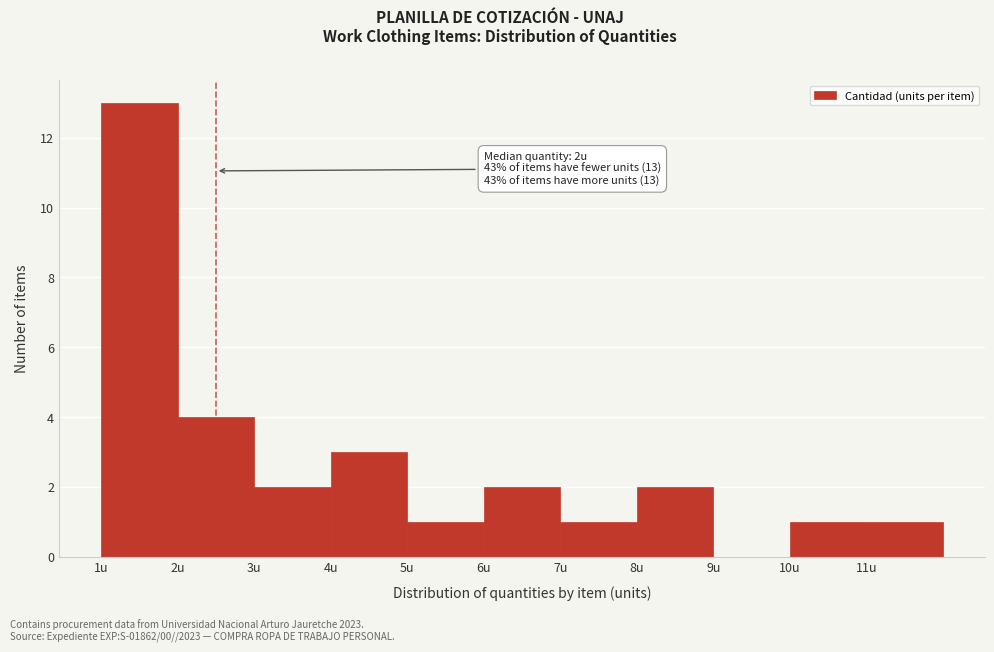

Reading left to right, what are all the values shown in this chart?

1u=13	2u=4	3u=2	4u=3	5u=1	6u=2	7u=1	8u=2	9u=0	10u=1	11u=1